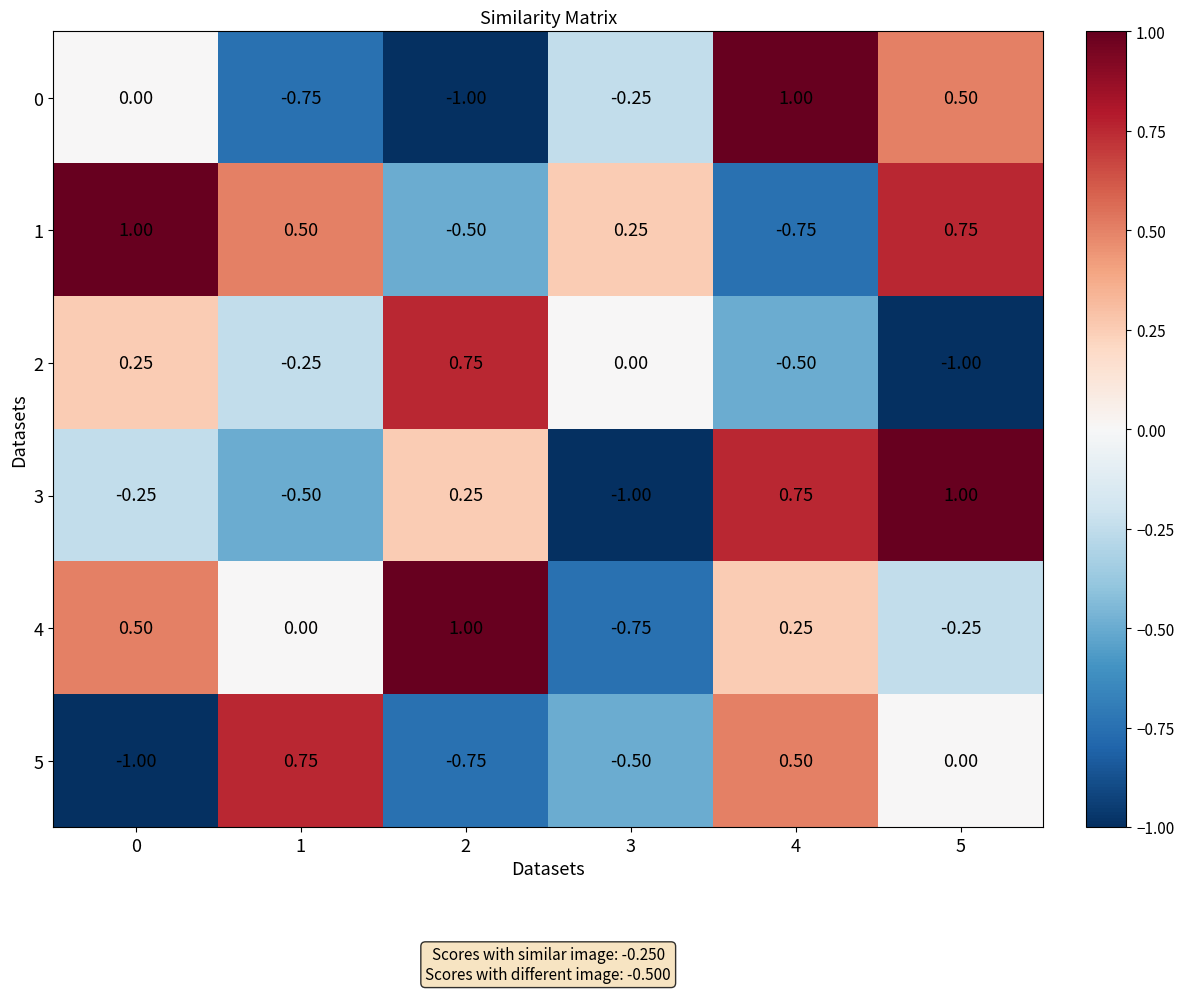

Is the value of 1 at 5 greater than the value of 3 at 1?

Yes